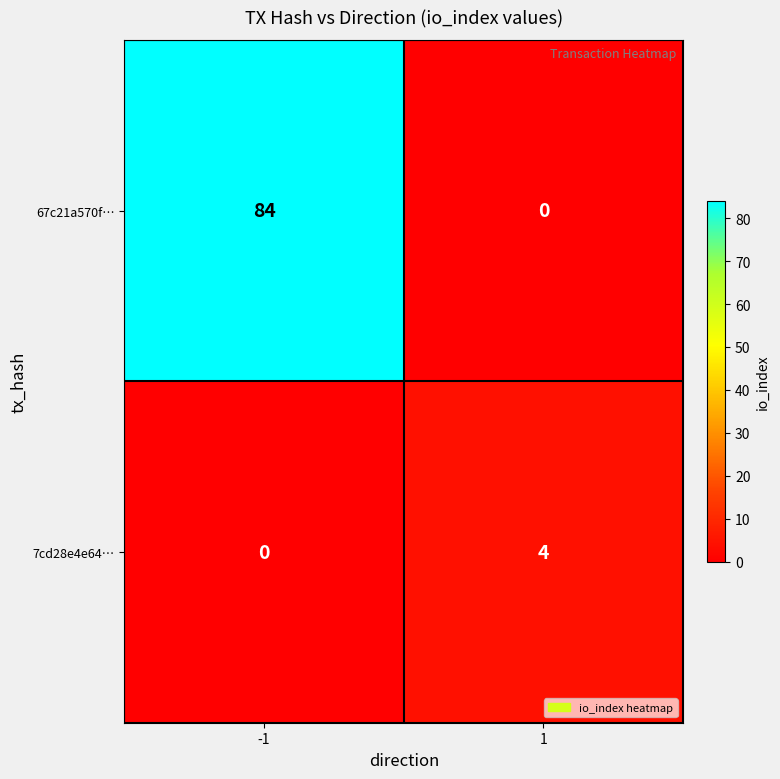

Reading right to left, transcribe all the data shown in this chart.

67c21a570f…: 0	84
7cd28e4e64…: 4	0